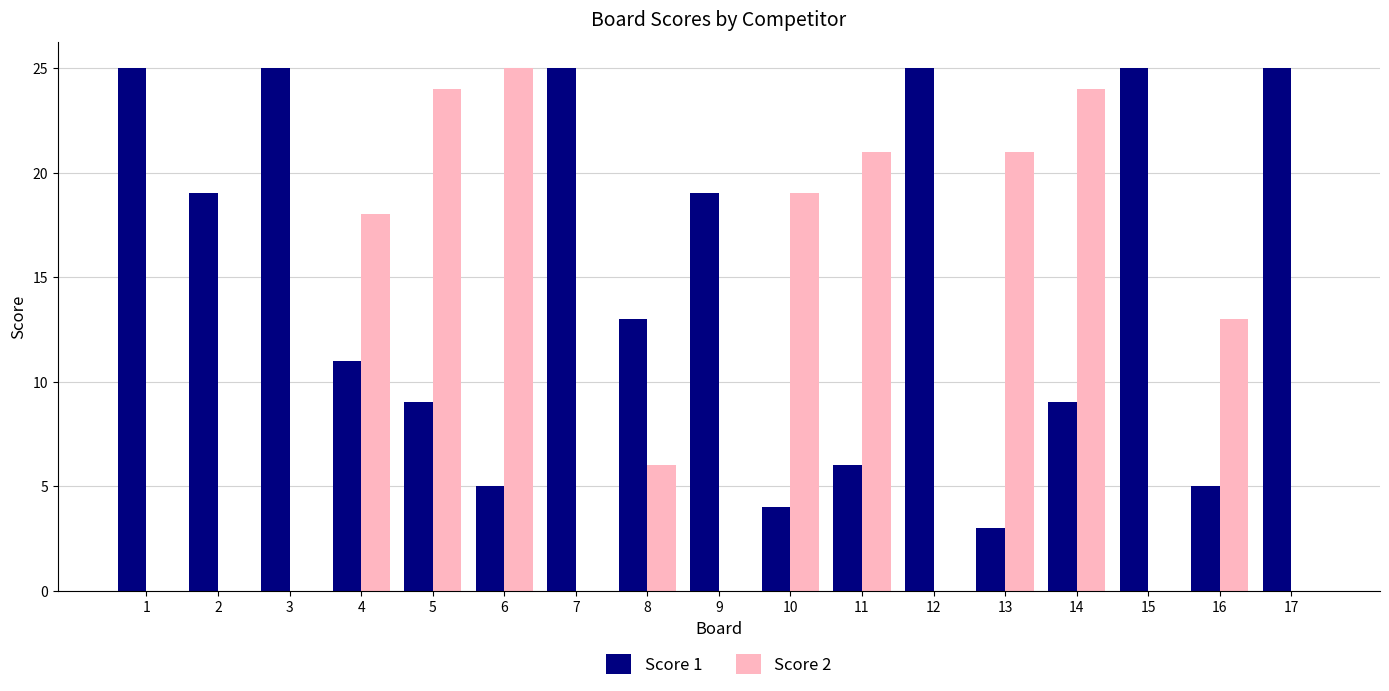

Which series has the largest total across all categories?

Score 1